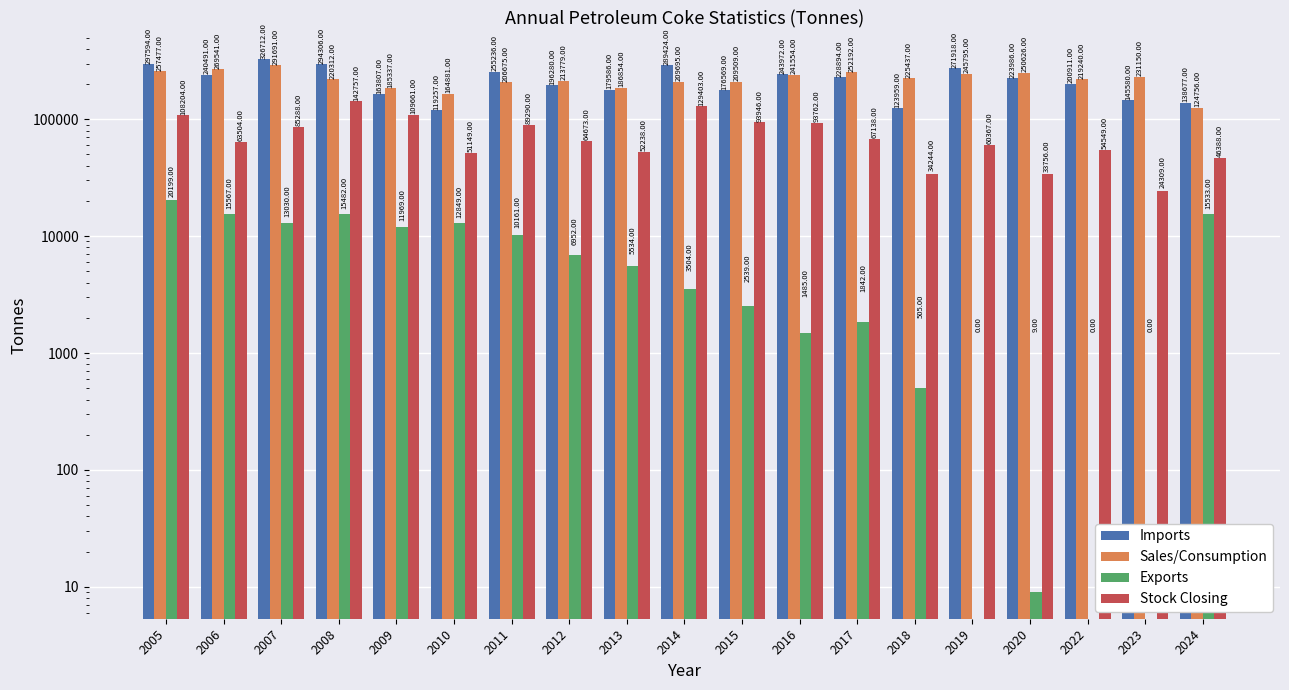

The Stock Closing series shows 25187 at 2009. True or false?

False